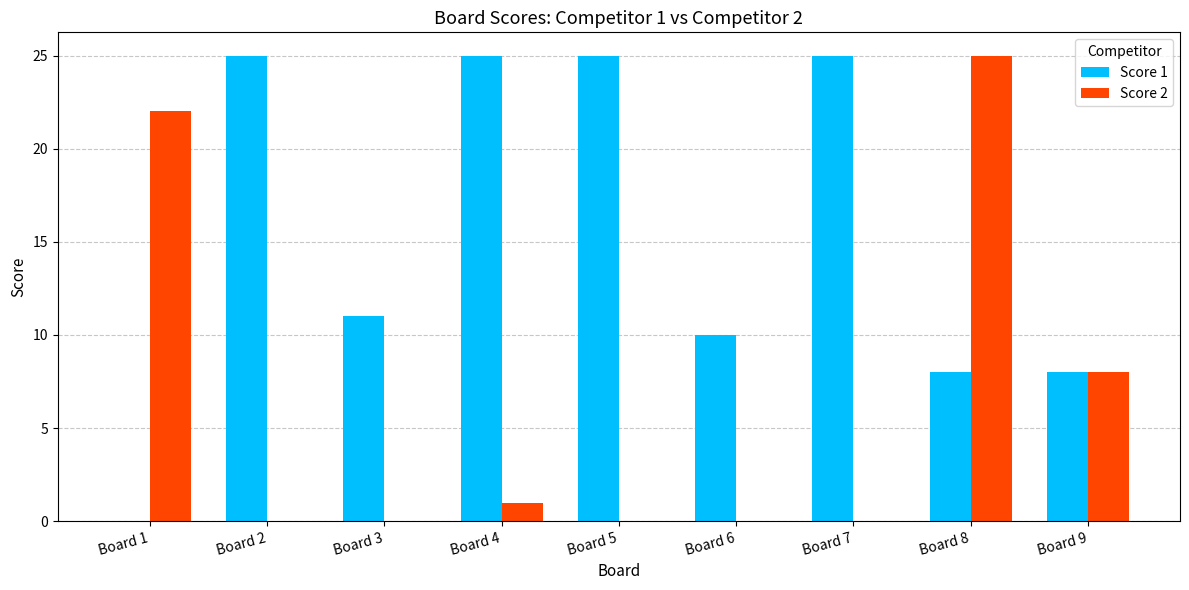

At which category is the sum across all series the highest?

Board 8